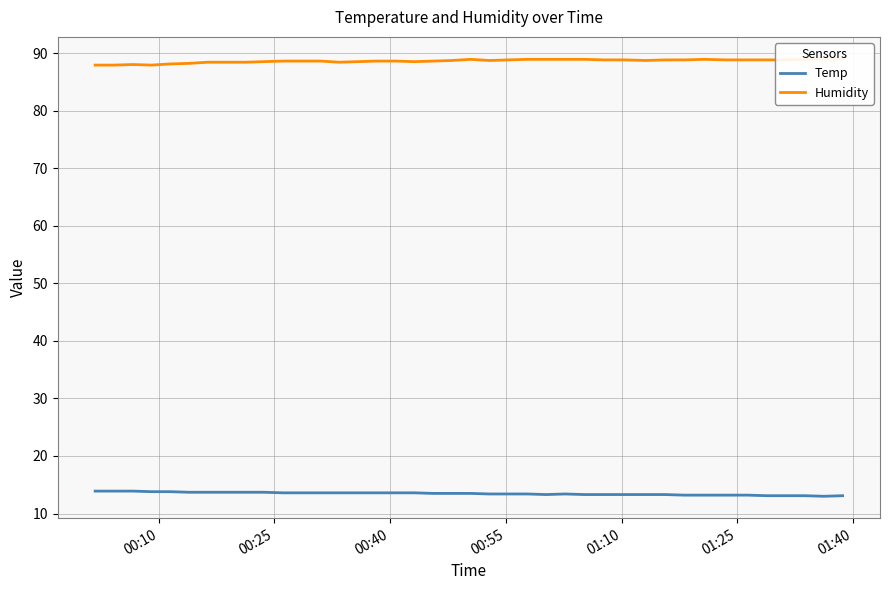

What is the minimum value for Temp?

13.0